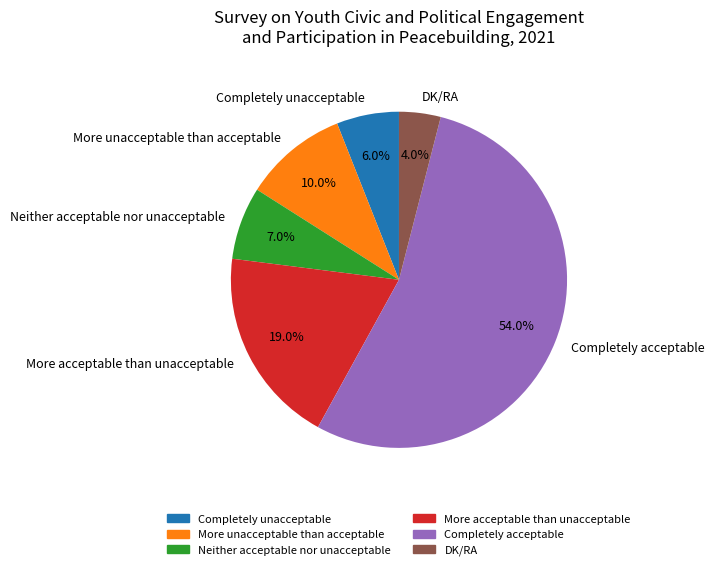

How many segments does this pie chart have?

6